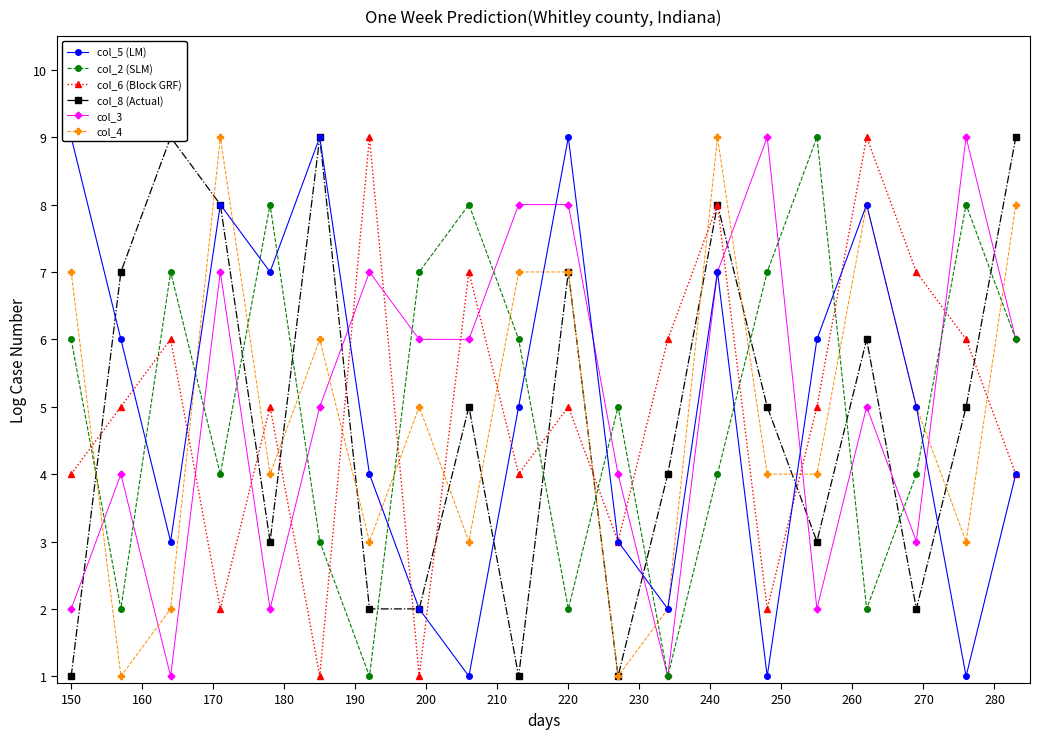

True or false: col_3 has a value of 2 at 150.

True